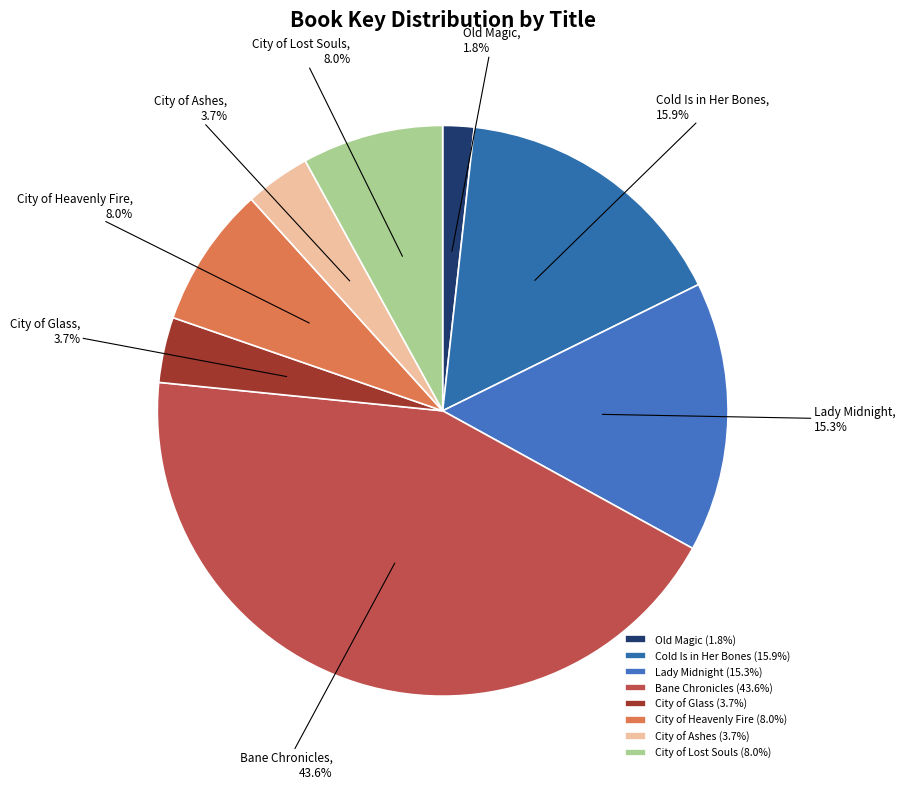

Is the sum of Old Magic and City of Lost Souls greater than half?

No